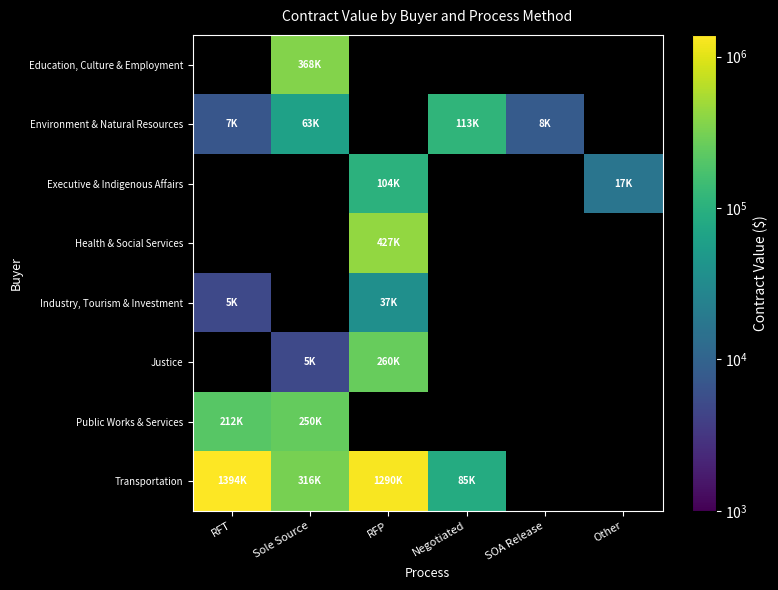

What is the smallest value displayed?

5000.0